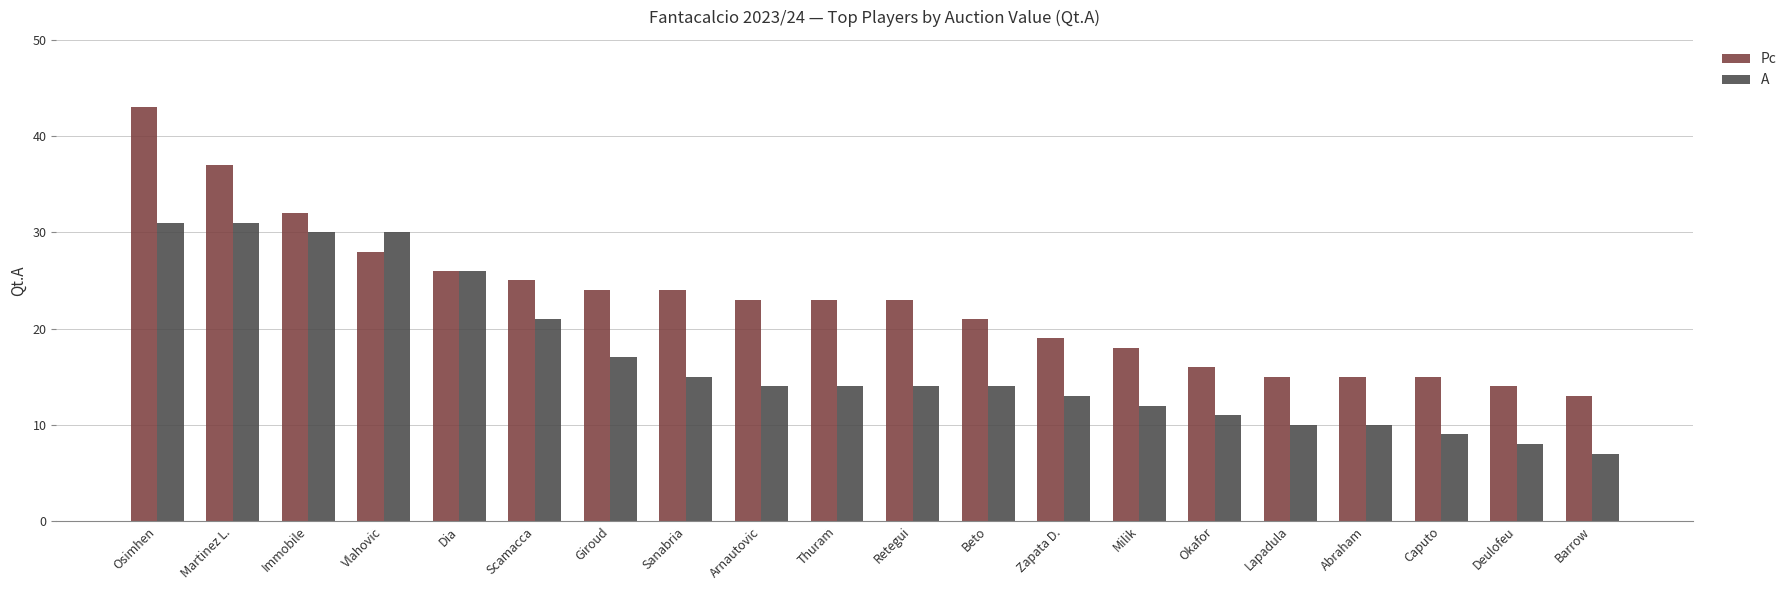

List the series in order of their peak value, highest first.

Pc, A